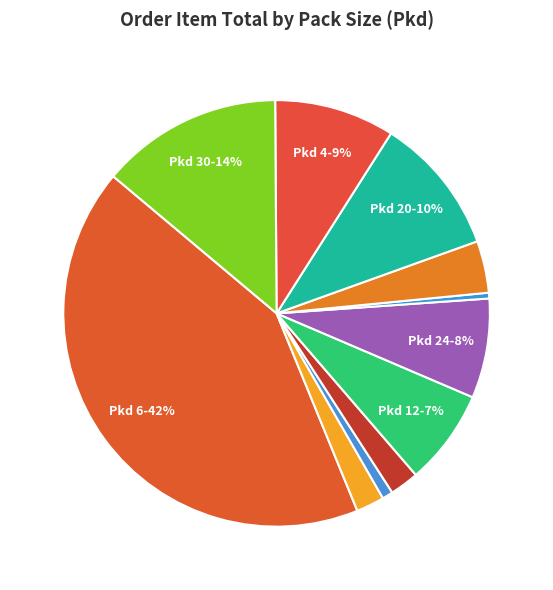

How many slices are in this pie chart?

11